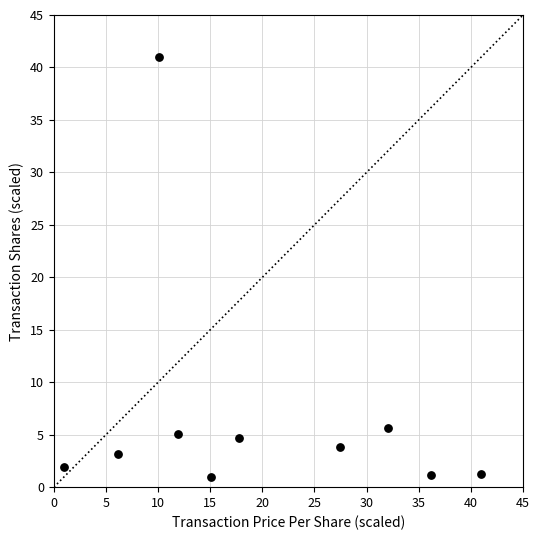

What Y value in the scatter plot is closest to 21?

5.6